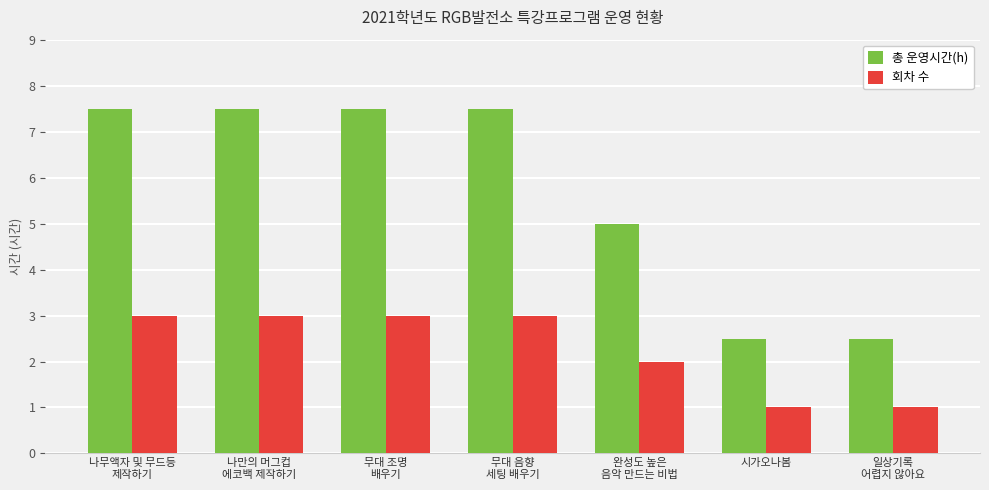

Is the value of 총 운영시간(h) at 나만의 머그컵
에코백 제작하기 greater than the value of 회차 수 at 무대 조명
배우기?

Yes